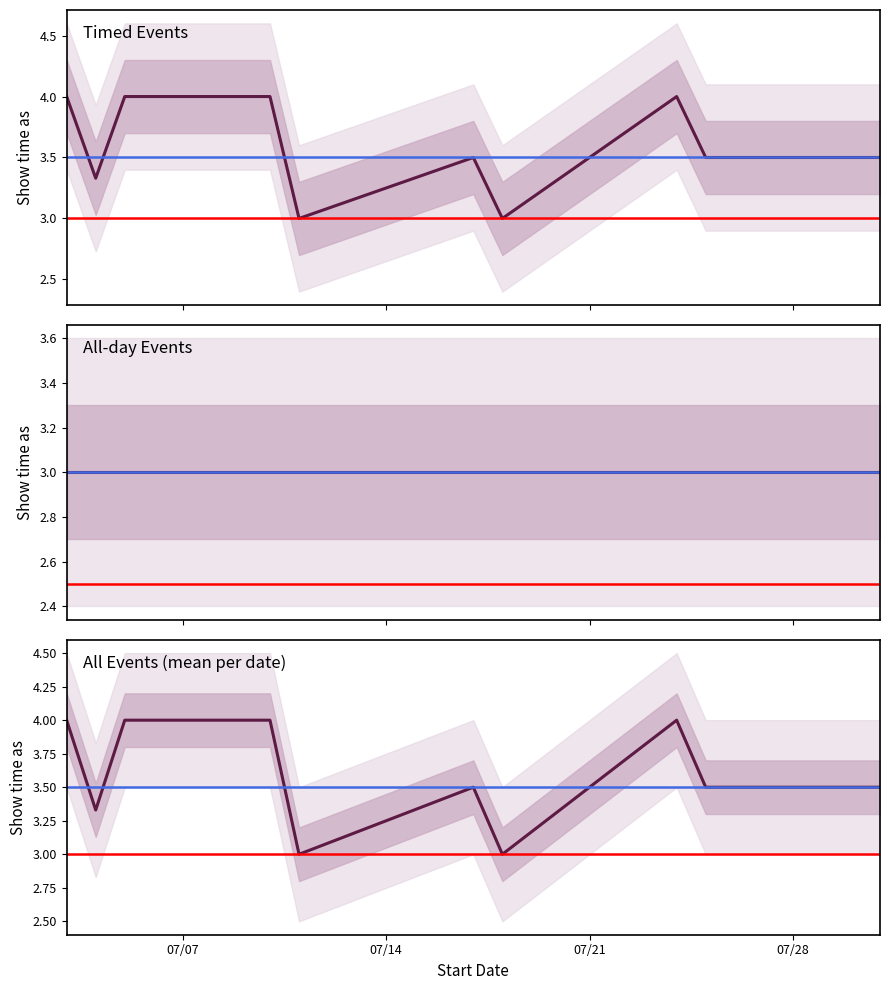

The value of Show time as 4 (Timed) at 7/24/2015 is 4. True or false?

True